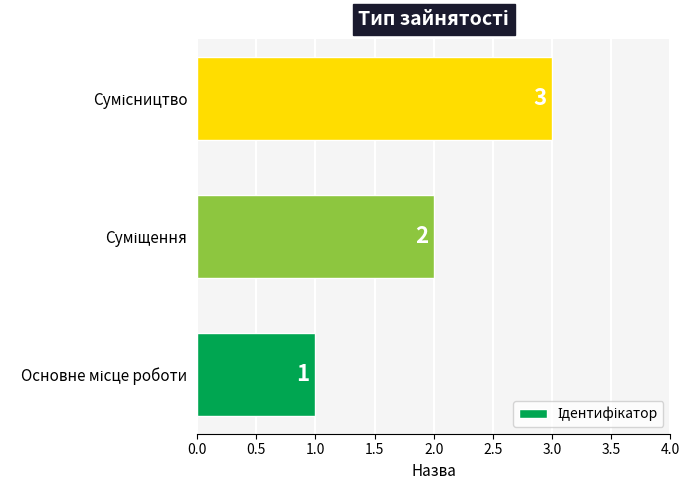

How many categories are shown in the chart?

3